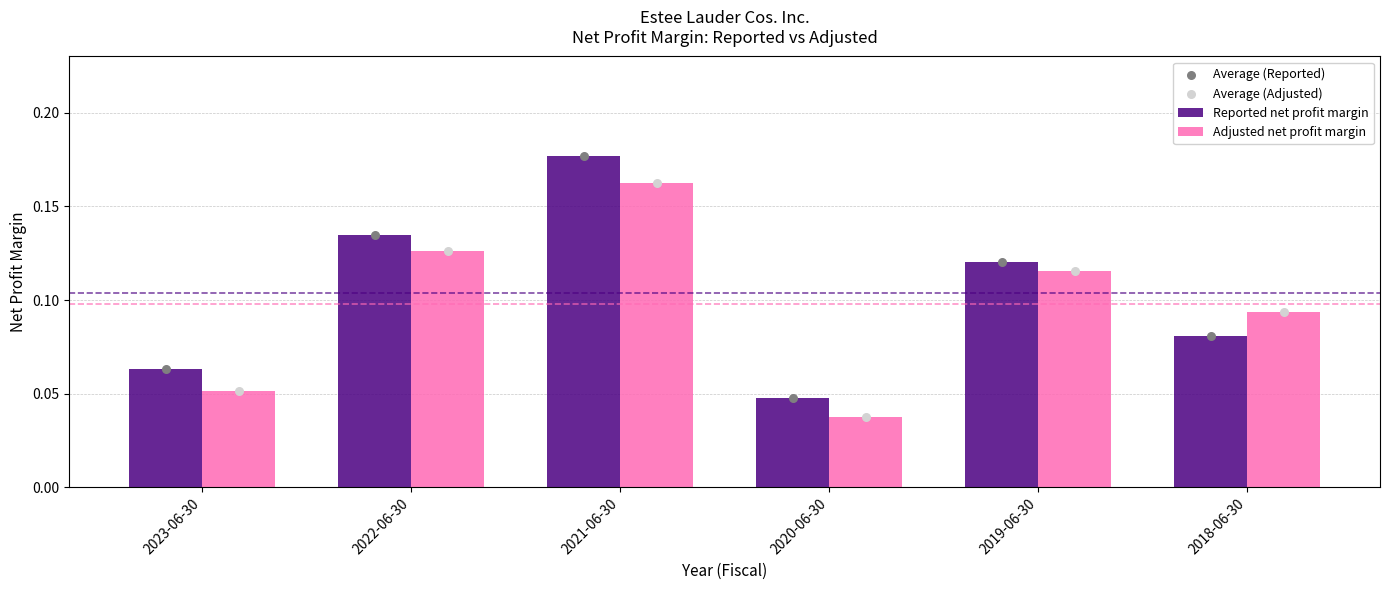

At how many categories does at least one series exceed 0?

6